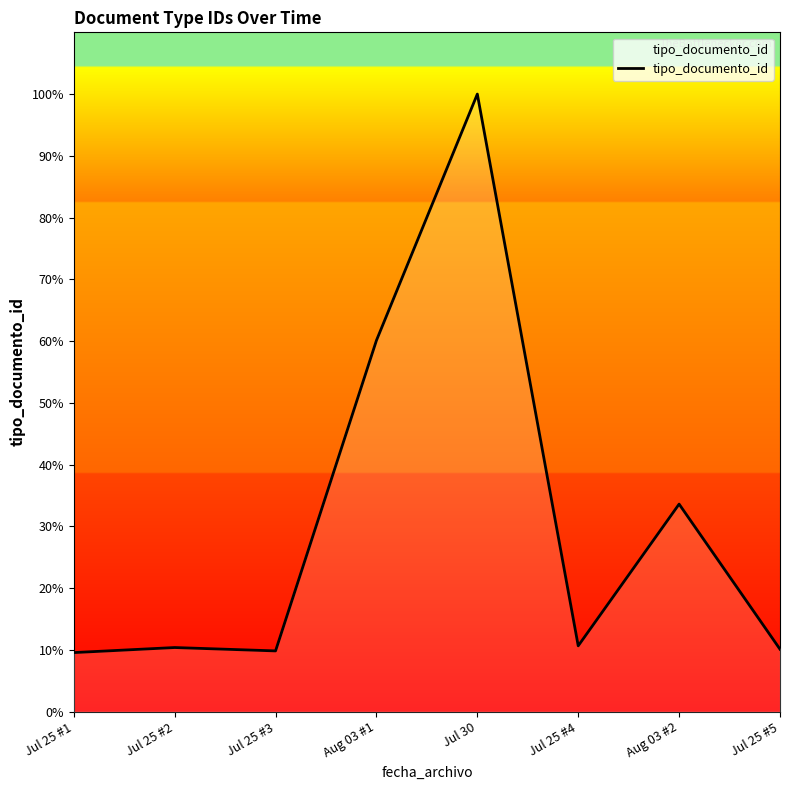

Count the number of data series in this chart.

1